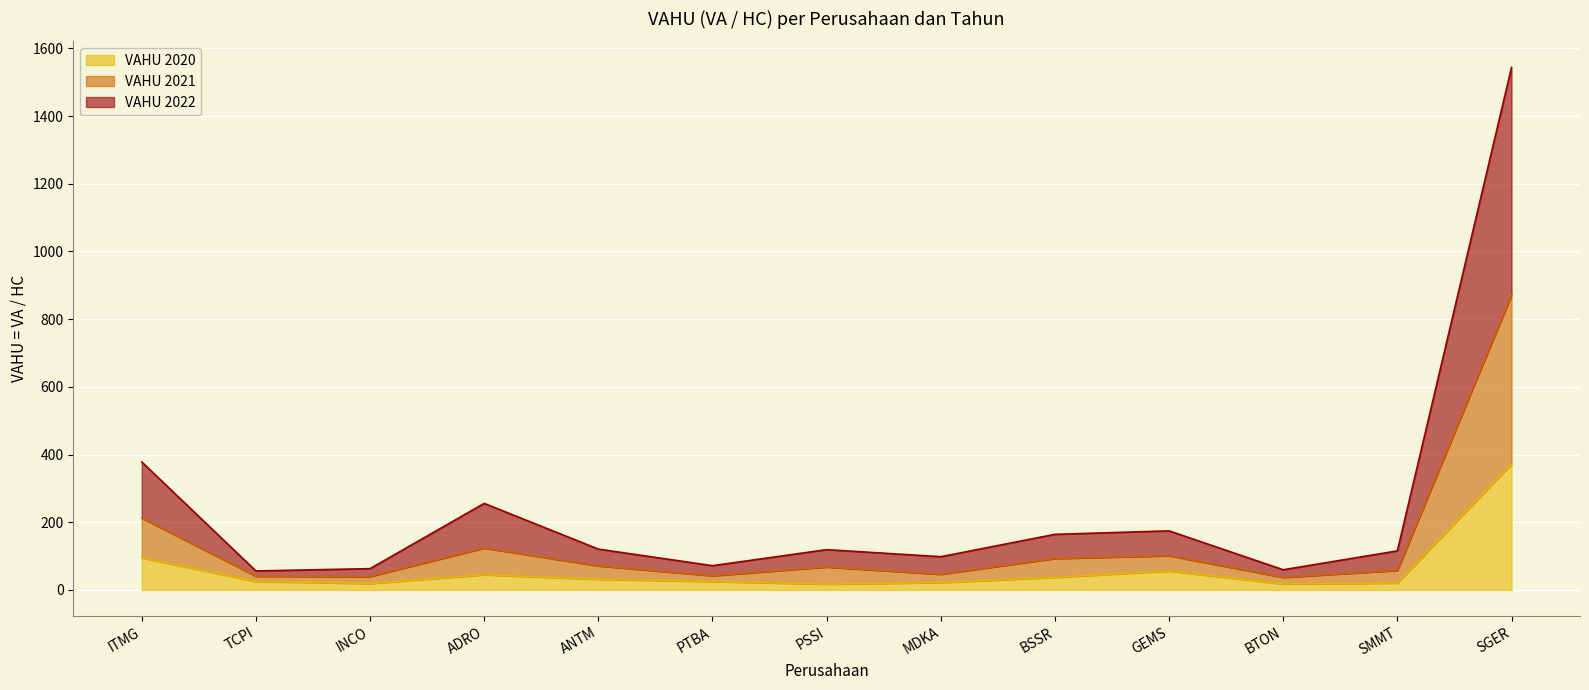

True or false: VAHU 2022 and VAHU 2021 cross at least once.

False